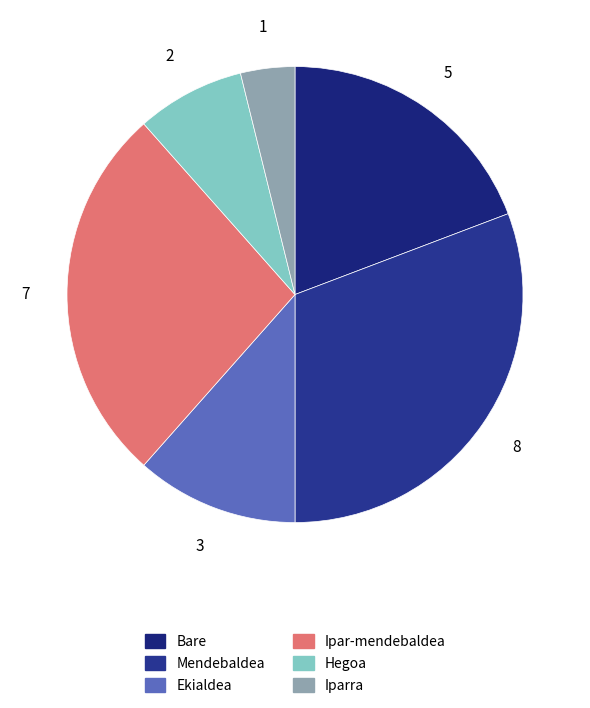

Combined, do Bare and Hegoa account for over 50%?

No